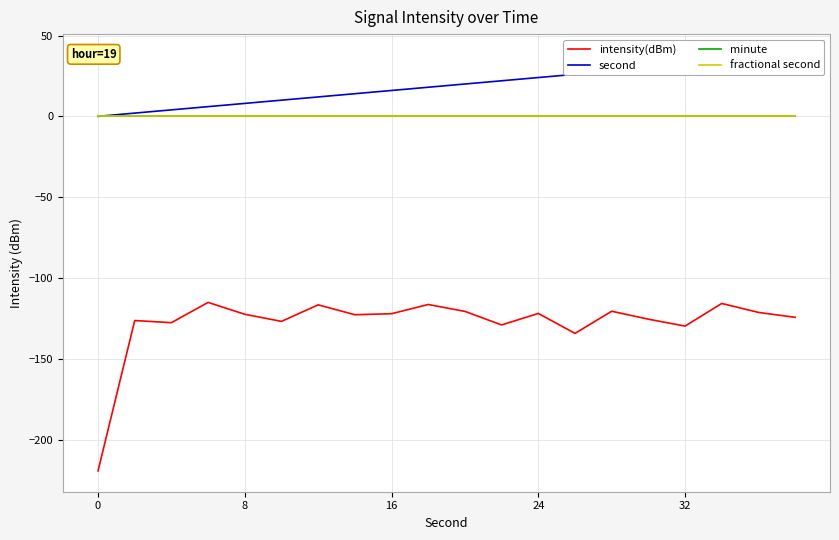

True or false: intensity(dBm) has a value of -186.7 at 8.

False